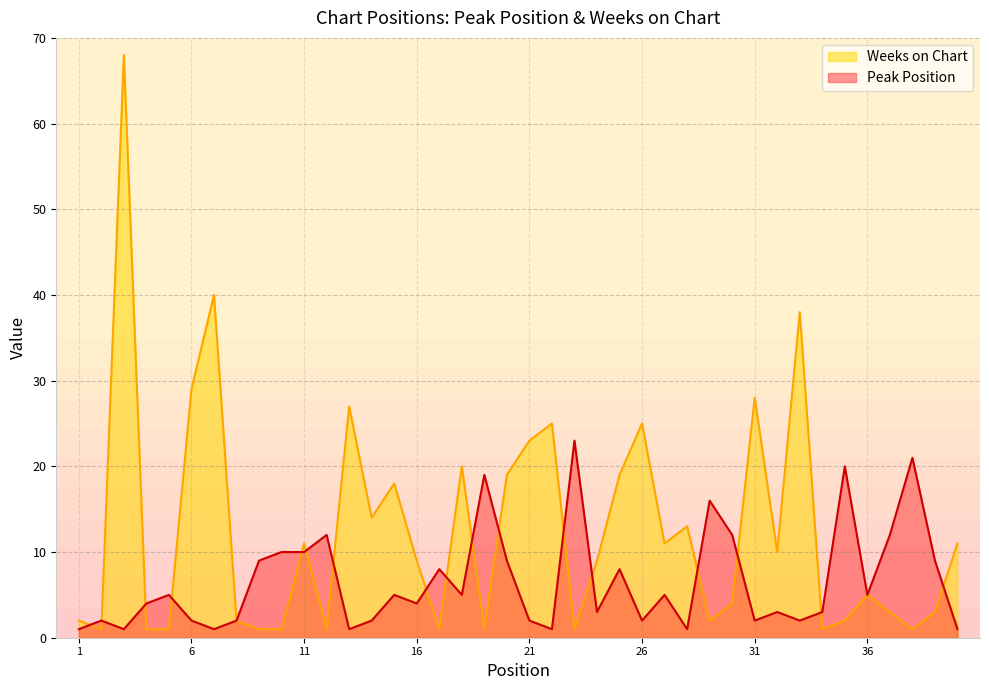

Count the number of categories in the chart.

40